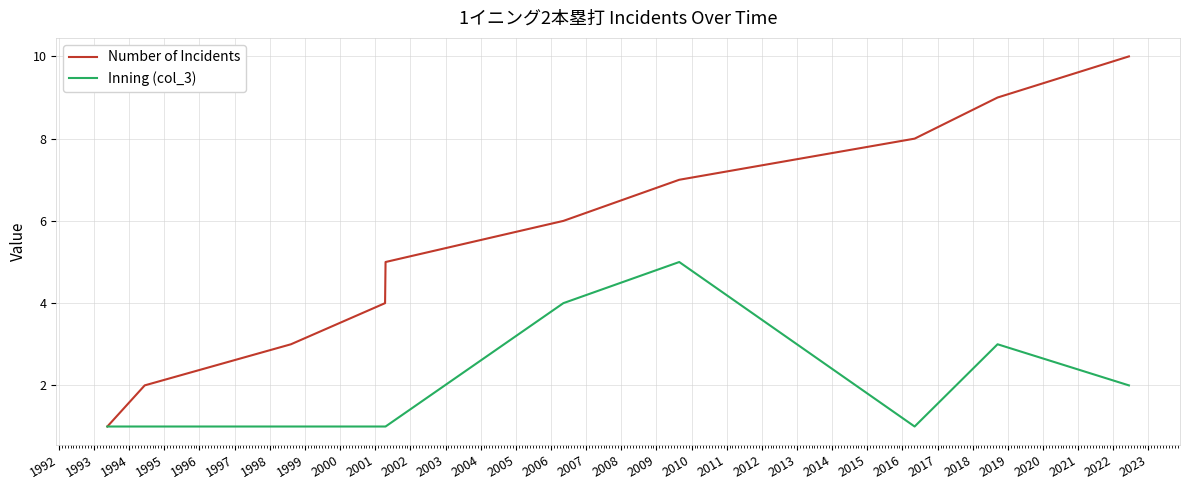

What is the maximum value shown in the chart?

10